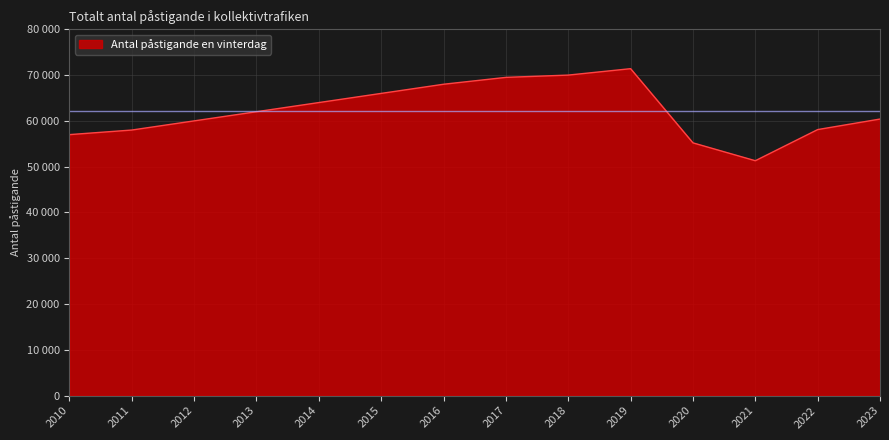

What is the value of the 12th point from the left?

51300